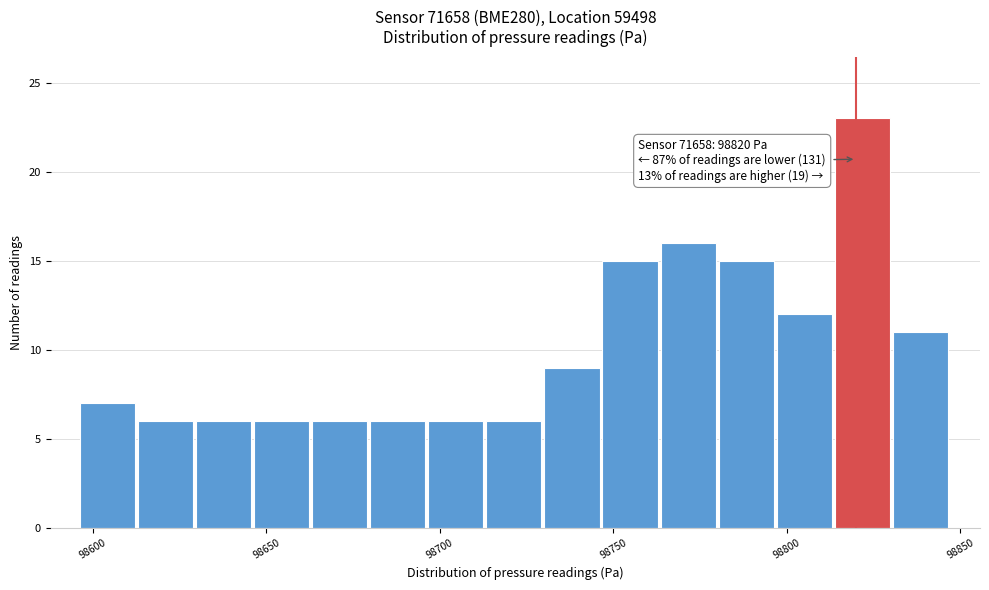

Read against the x-axis, roughly where is the centre of the tallest bar?

98820